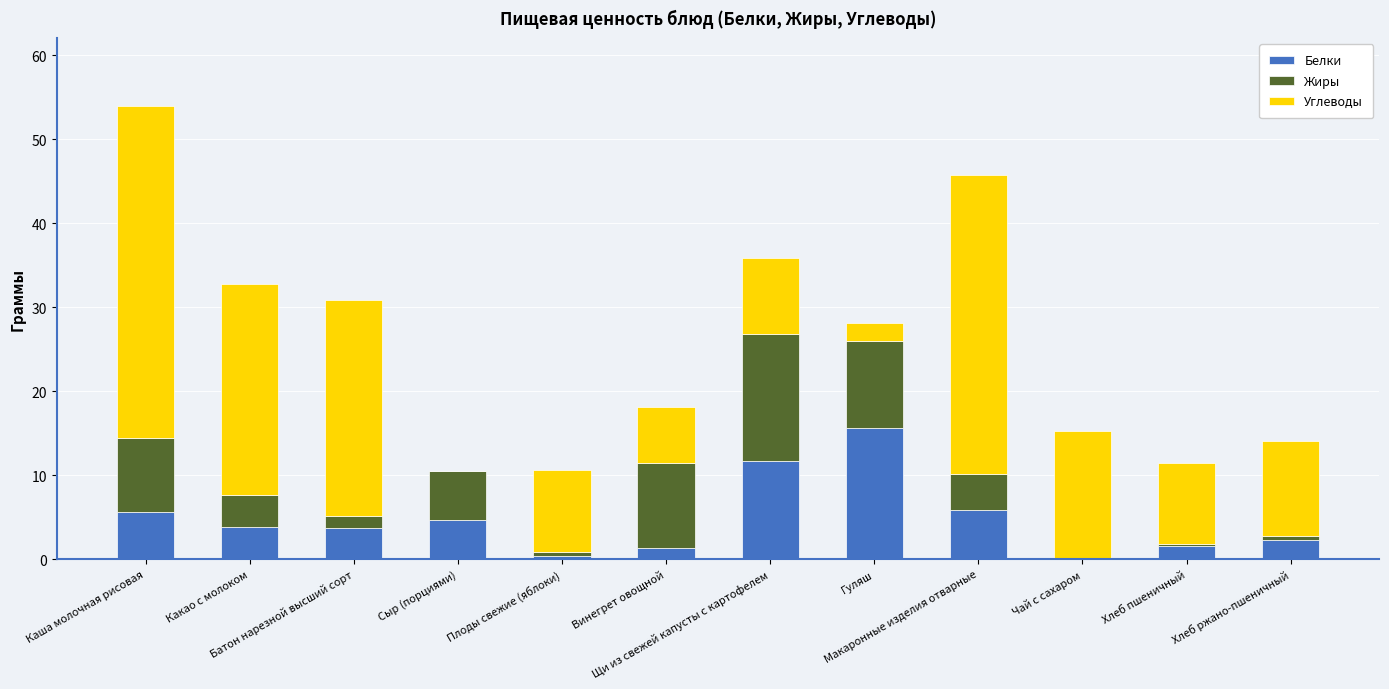

What is the maximum value for Белки?

15.7